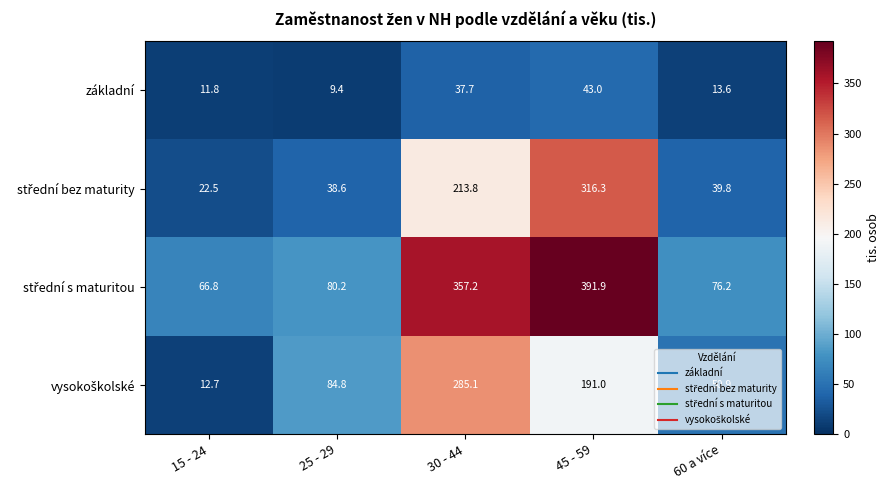

What is the difference between the maximum and minimum values in the základní series?

33.6